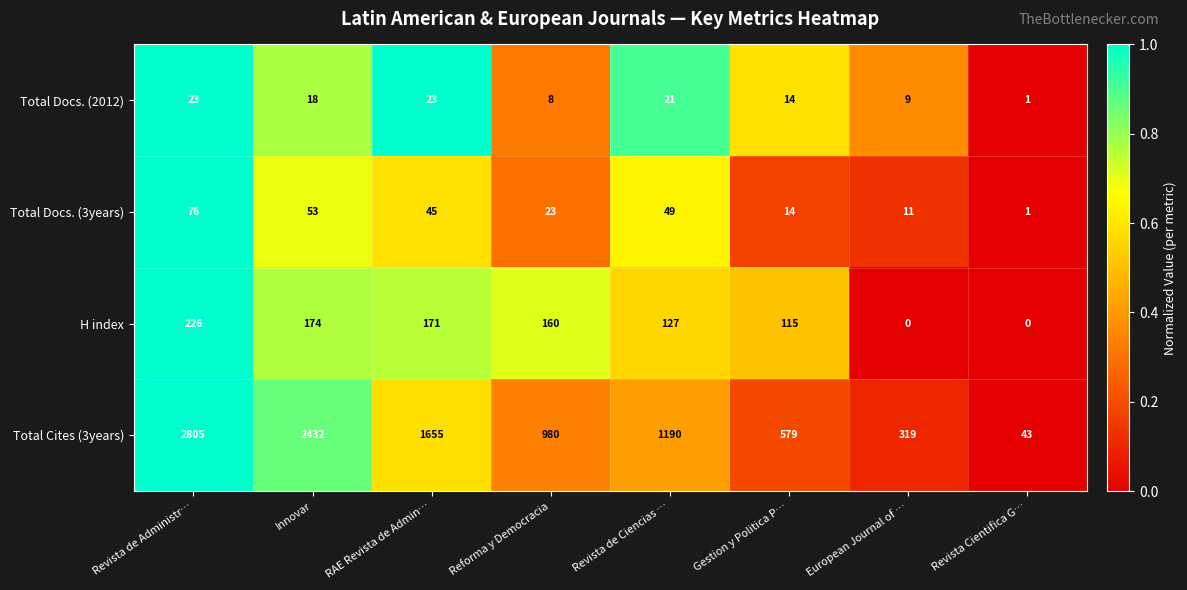

What is the average value of the H index series?

122